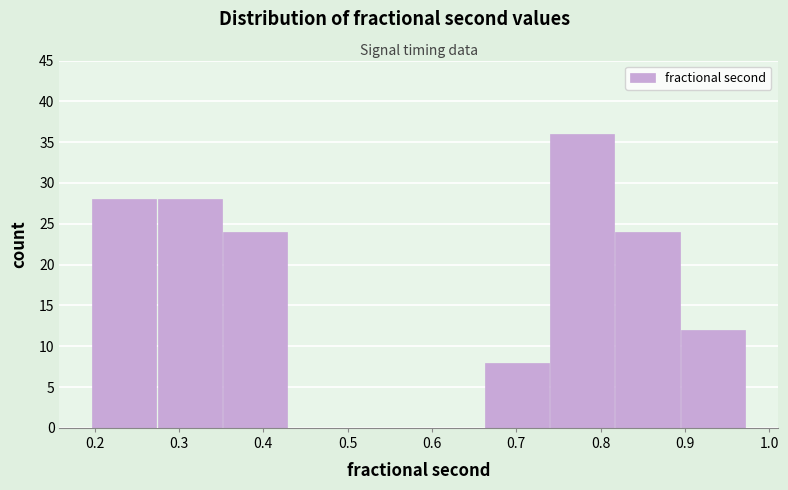

Which range on the x-axis has the tallest bar?

0.74 to 0.82